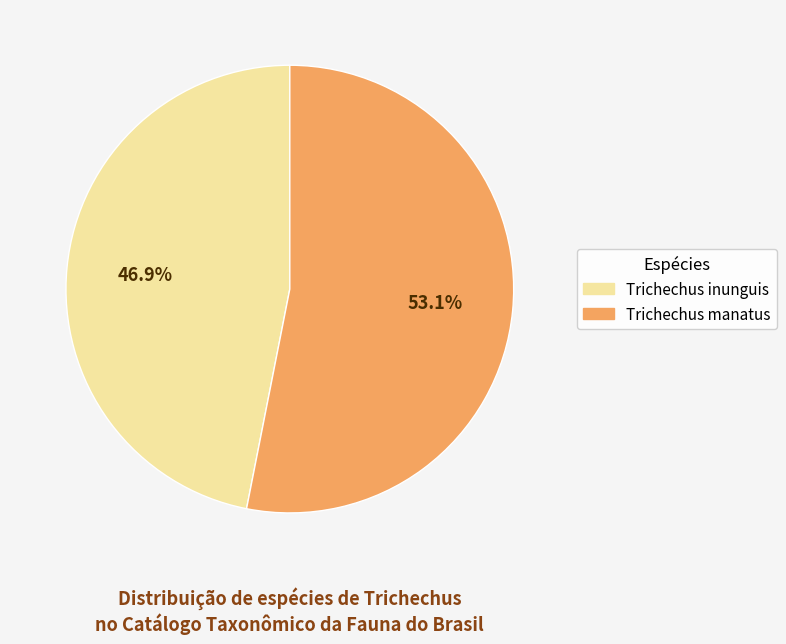

Combined, do Trichechus manatus and Trichechus inunguis account for over 50%?

Yes